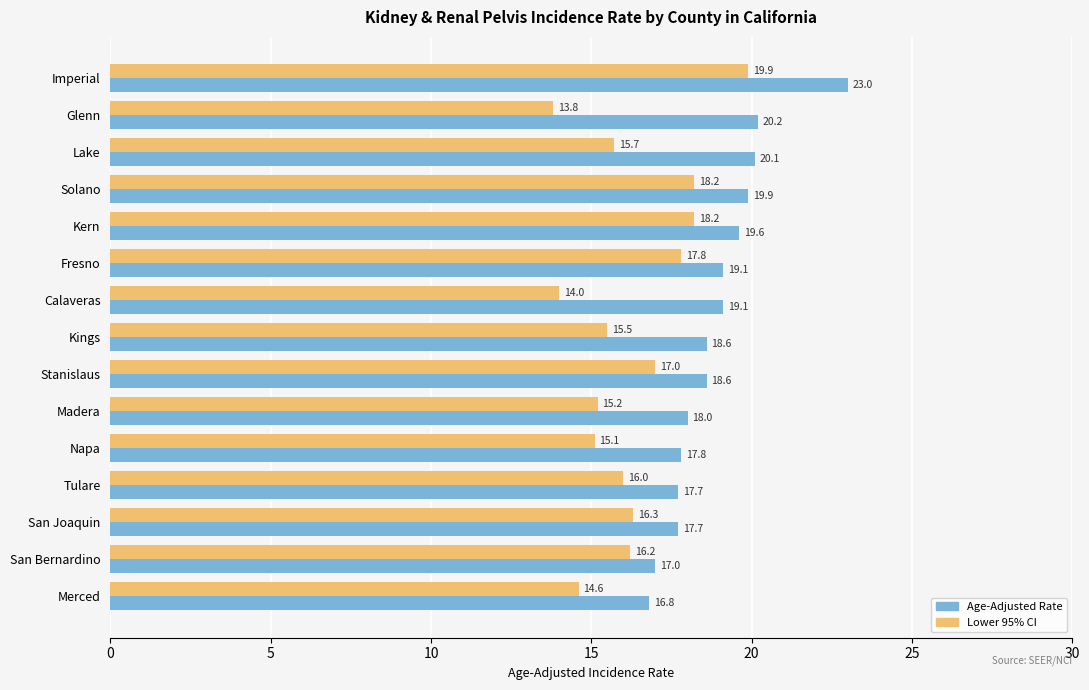

What is the lowest value of the Age-Adjusted Rate series?

16.8